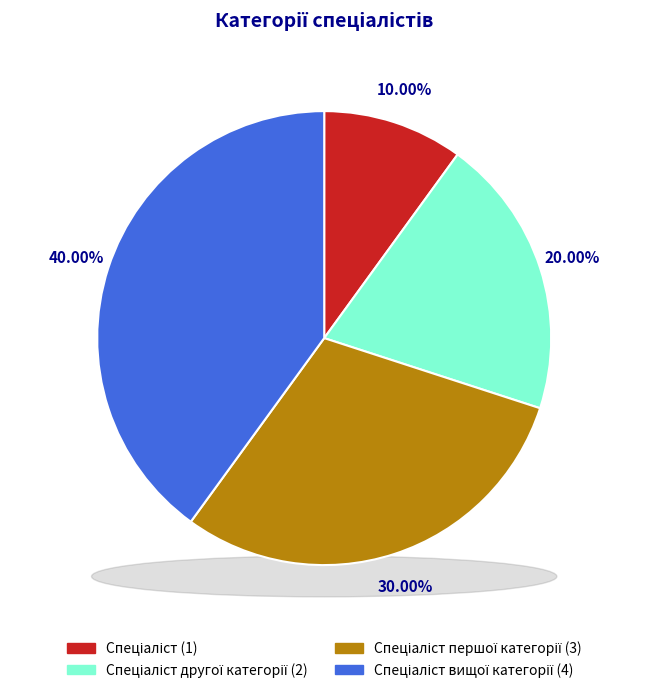

To the nearest percent, what is the difference between the Спеціаліст першої категорії and Спеціаліст другої категорії slice percentages?

10%